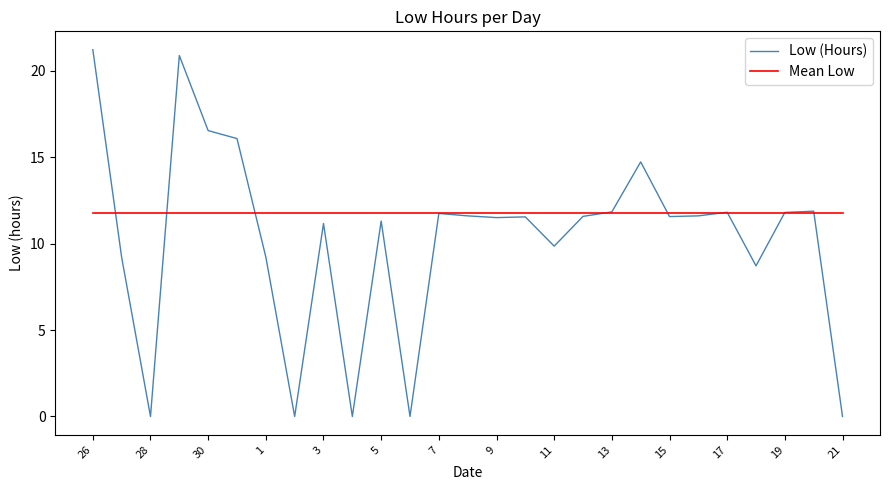

Which series has the widest spread of values?

Low (Hours)